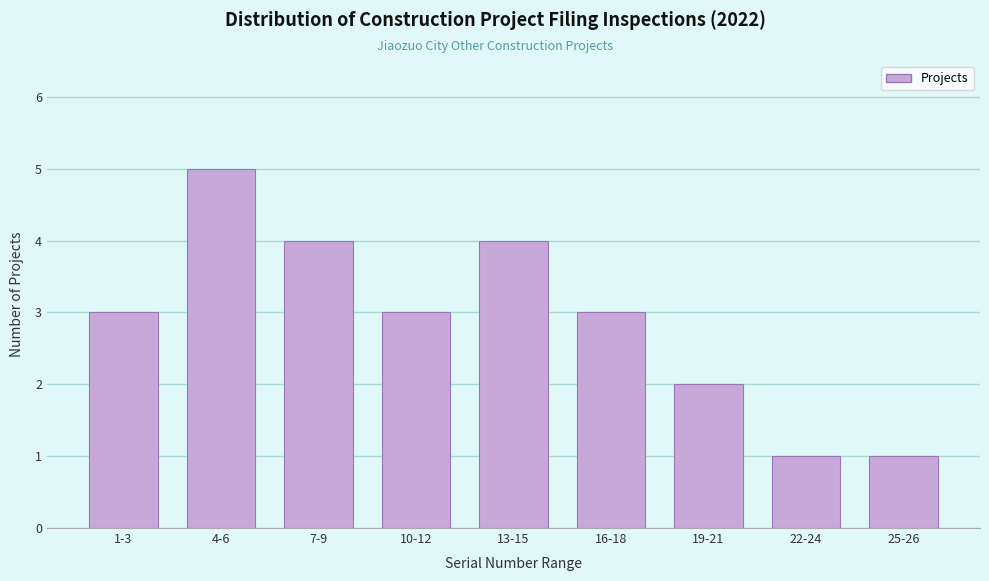

Reading left to right, list all the values displayed in this chart.

1-3=3	4-6=5	7-9=4	10-12=3	13-15=4	16-18=3	19-21=2	22-24=1	25-26=1